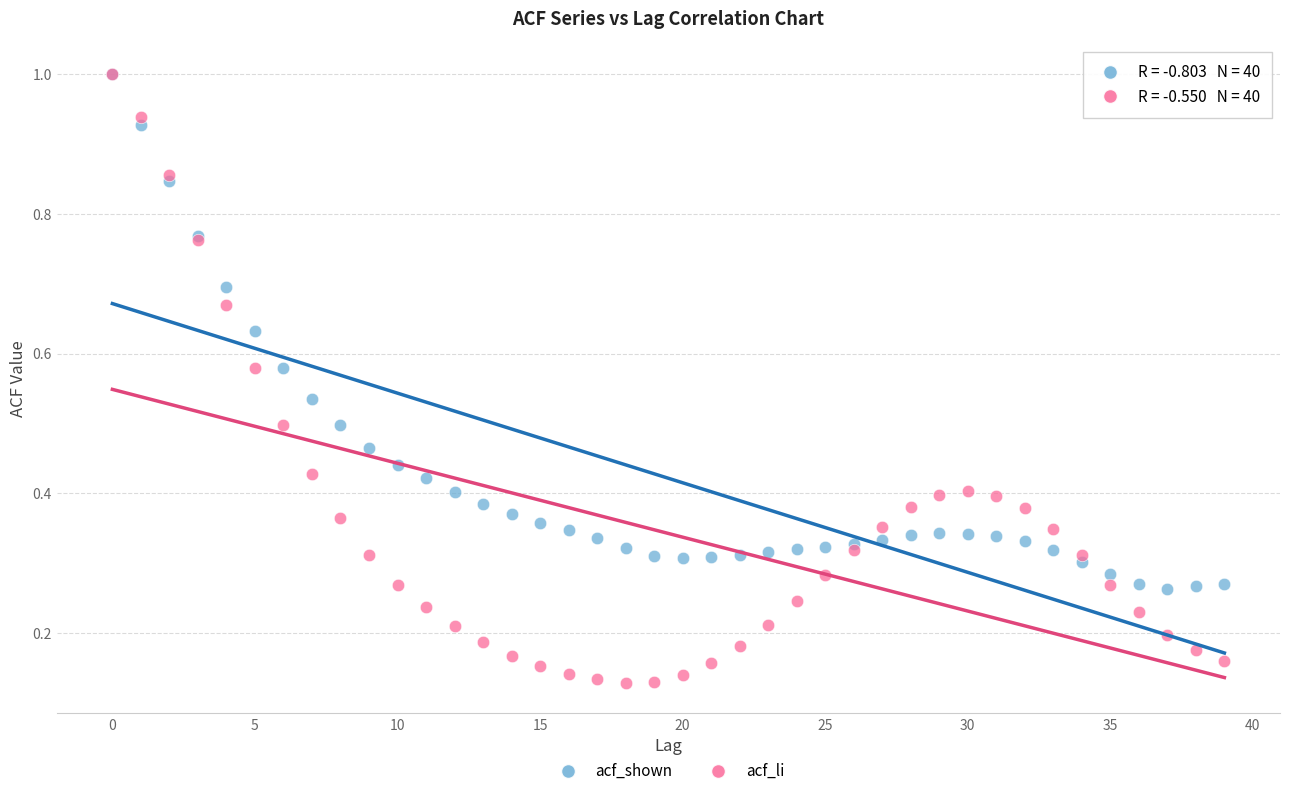

What are all the series names shown in the legend?

acf_shown, acf_li